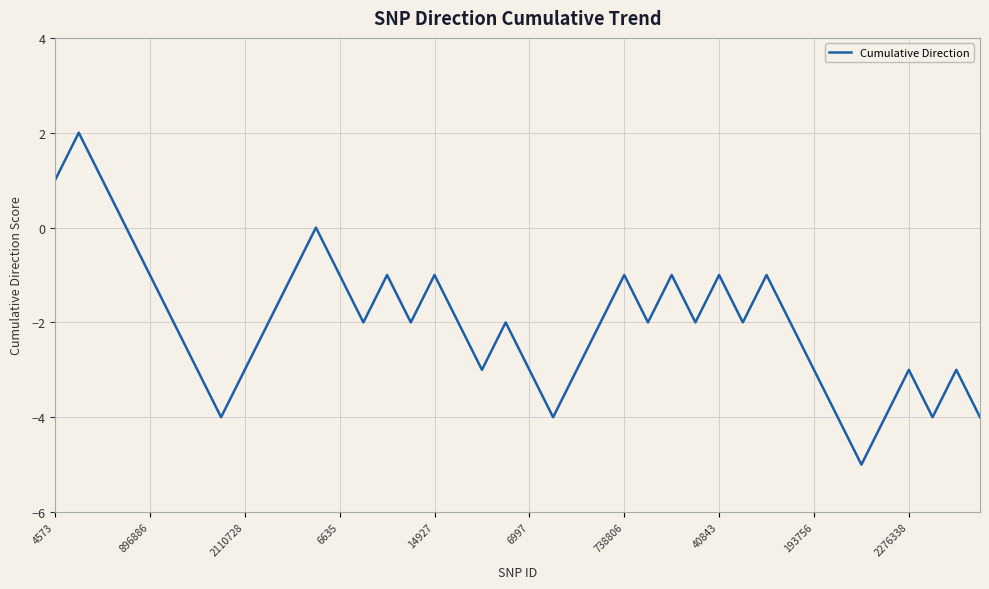

What is the smallest value displayed?

-5